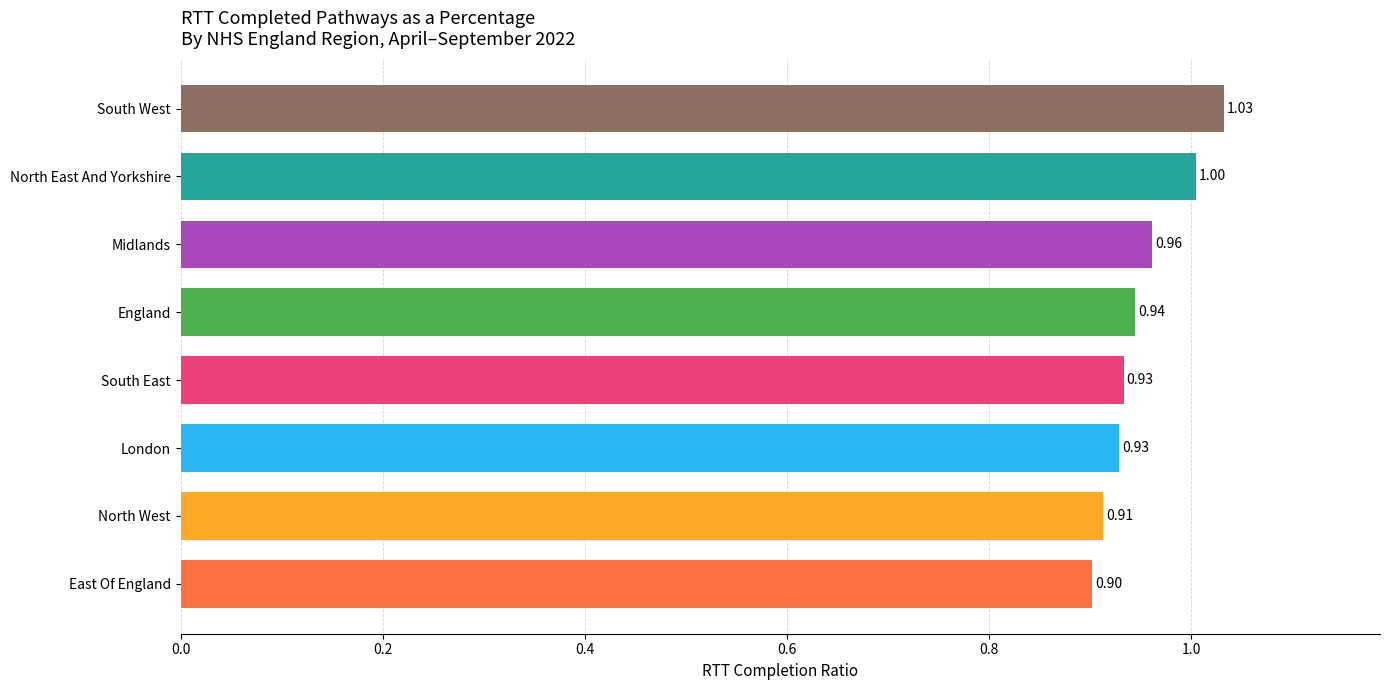

What is the sum of the values at South East and London?

1.9